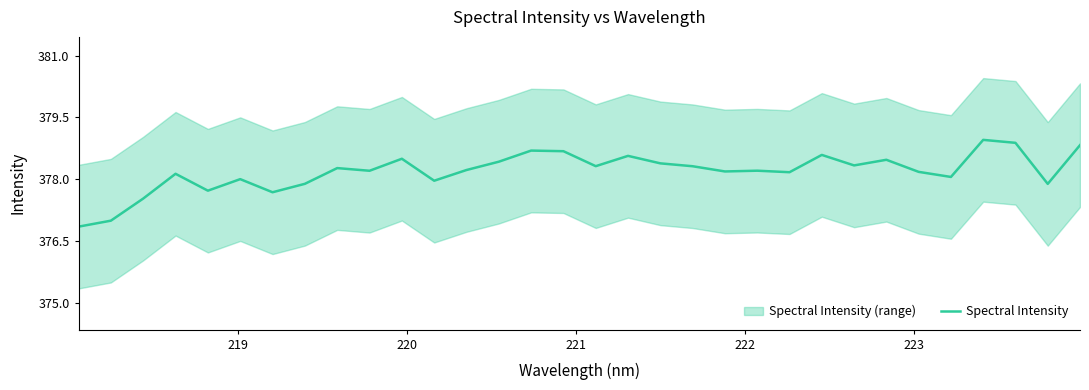

What is the minimum value for Spectral Intensity?

376.8